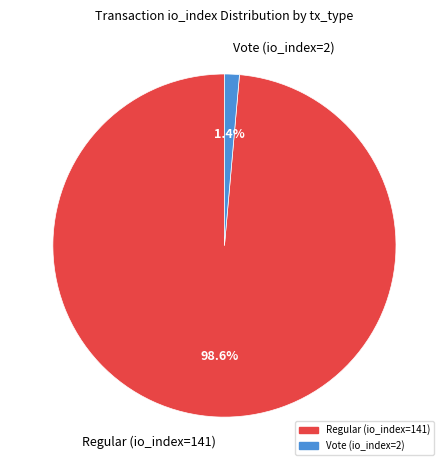

Which category accounts for the majority?

Regular (io_index=141)